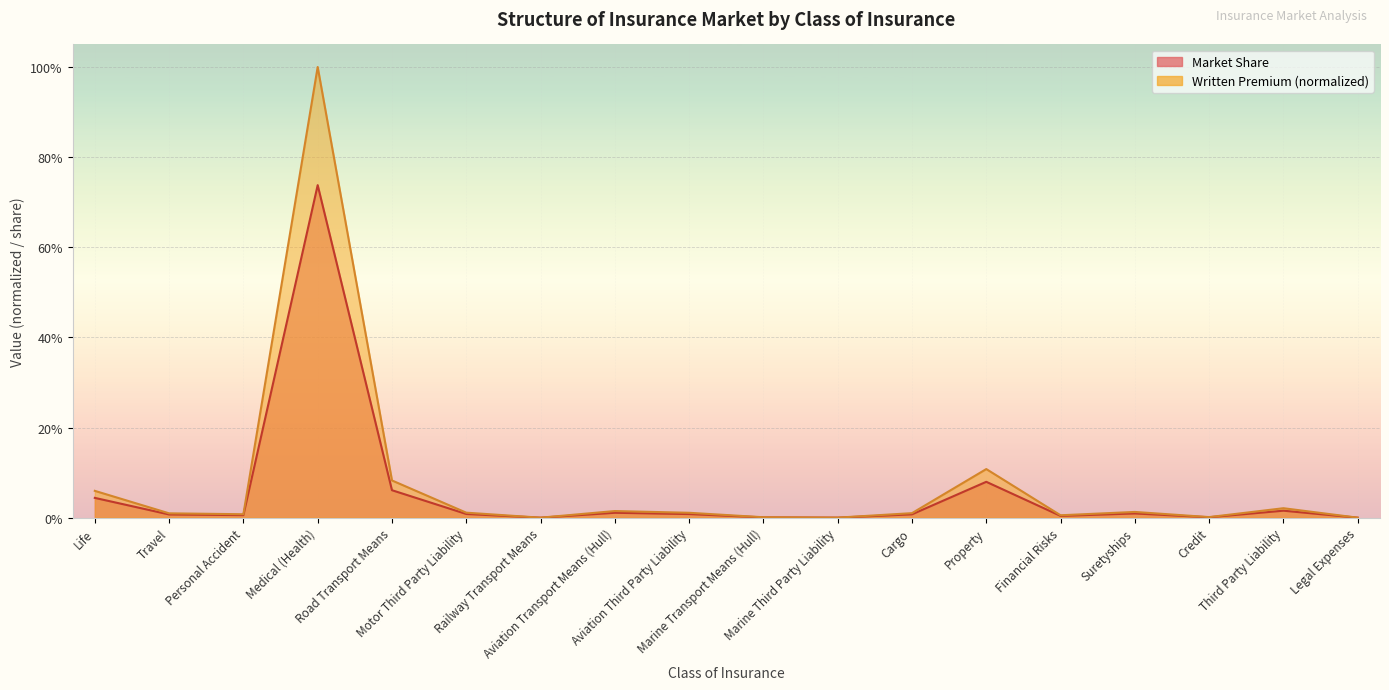

Count the number of categories in the chart.

18